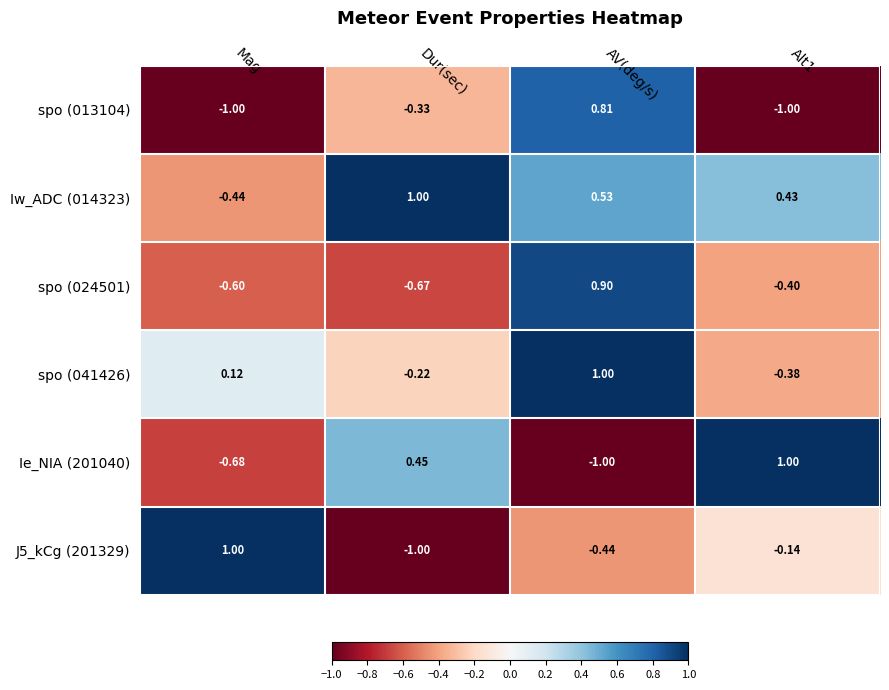

Is the value of J5_kCg (201329) at Dur(sec) greater than the value of Iw_ADC (014323) at Mag?

No